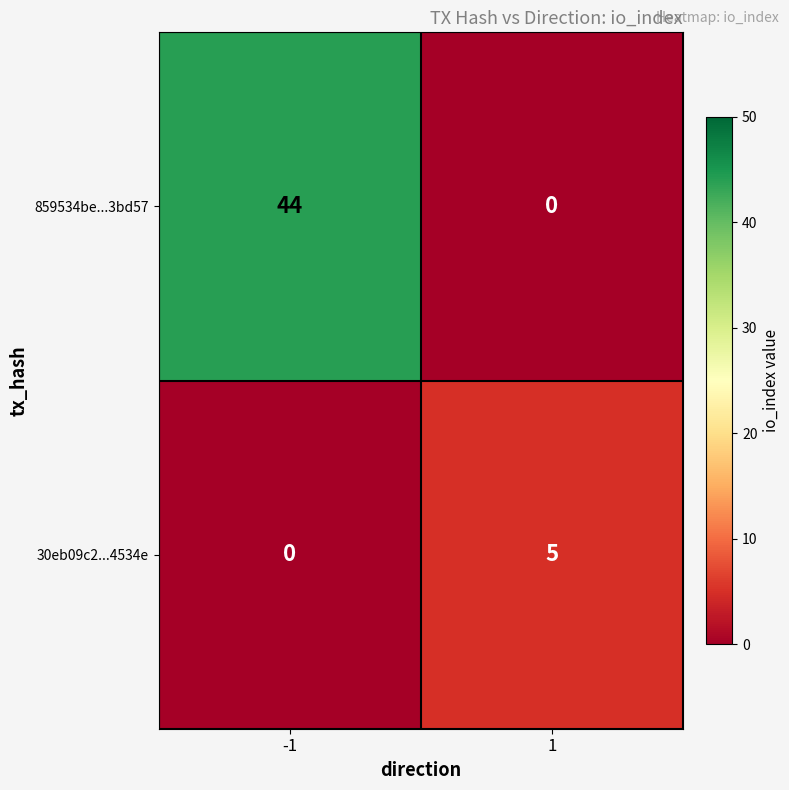

What is the sum of the 859534be...3bd57 values at -1 and 1?

44